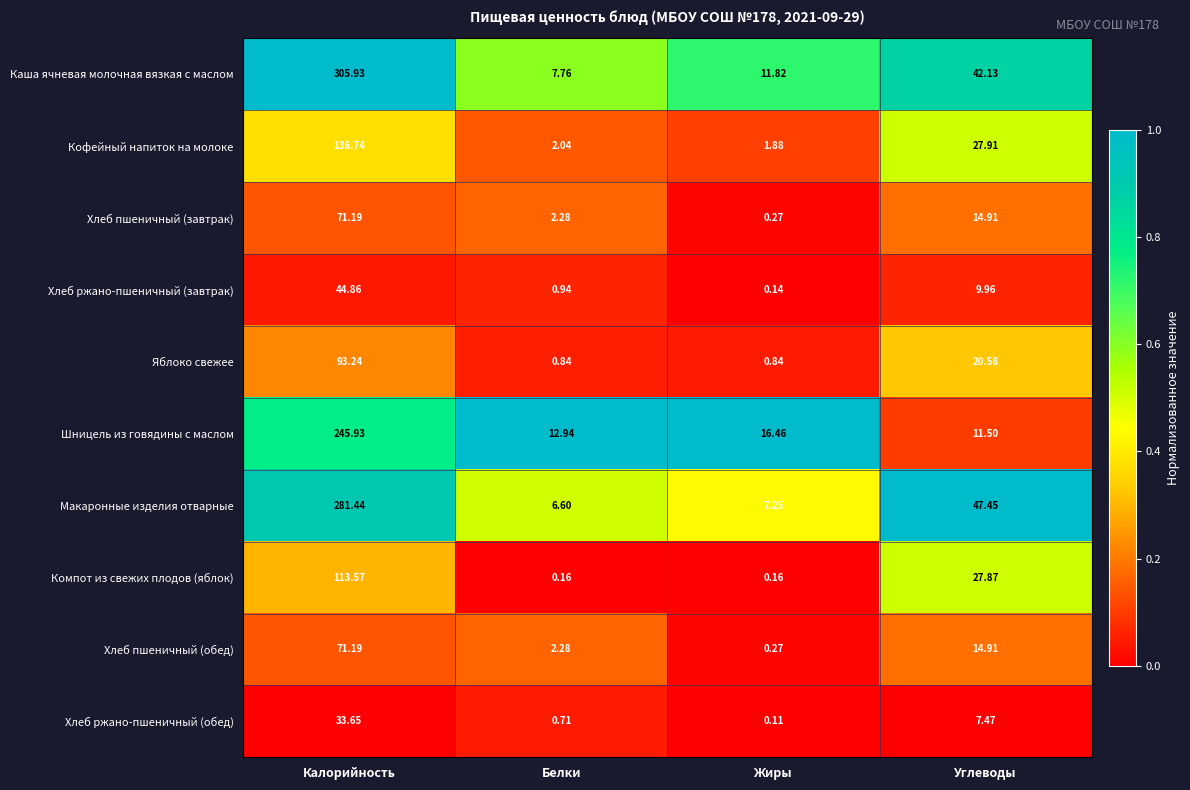

Which series has the widest spread of values?

Каша ячневая молочная вязкая с маслом